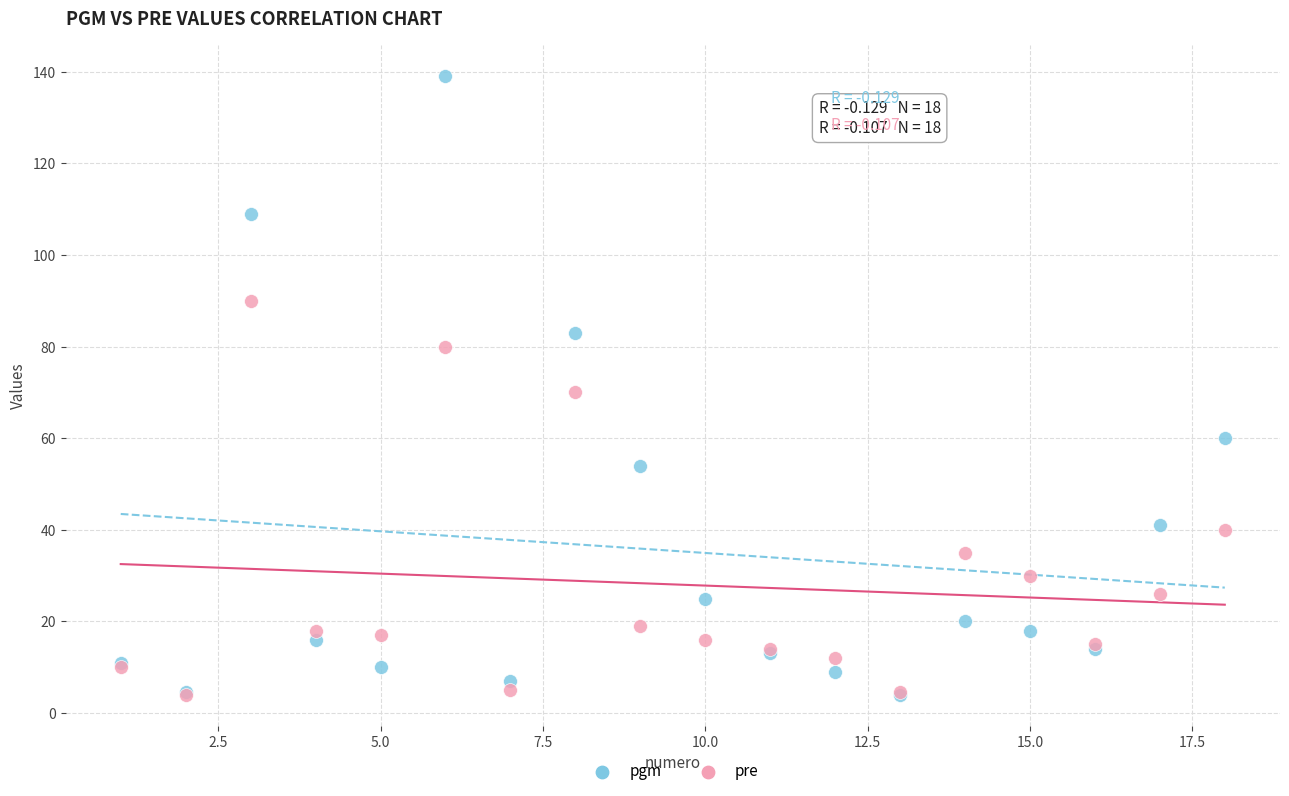

What are all the series names shown in the legend?

pgm, pre